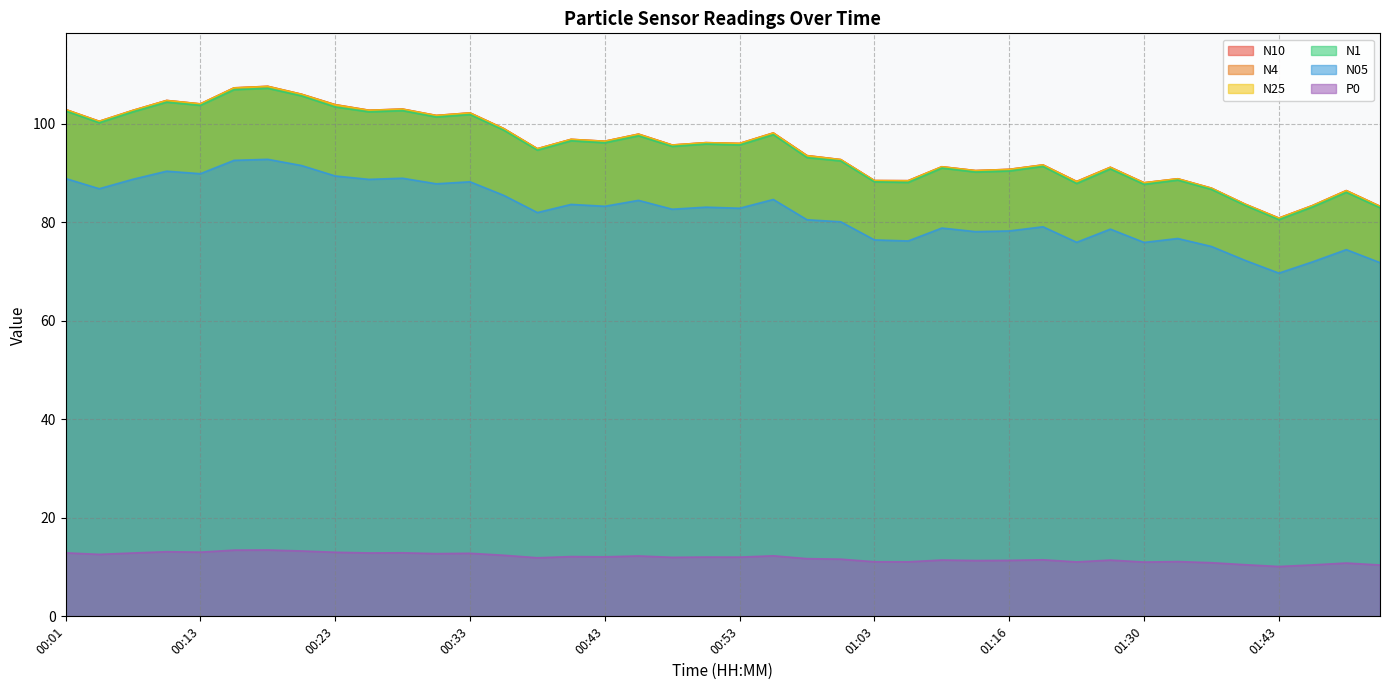

Reading left to right, transcribe all the data shown in this chart.

N25: 102.8	100.4	102.7	104.7	104.0	107.2	107.5	105.9	103.8	102.7	102.9	101.6	102.1	99.0	94.9	96.8	96.4	97.8	95.6	96.1	96.0	98.1	93.5	92.7	88.4	88.4	91.2	90.4	90.7	91.6	88.2	91.1	88.0	88.8	86.9	83.6	80.8	83.3	86.4	83.2
N10: 102.9	100.5	102.7	104.7	104.0	107.3	107.6	106.0	103.8	102.7	103.0	101.7	102.2	99.0	94.9	96.8	96.4	97.9	95.7	96.1	96.0	98.1	93.5	92.7	88.4	88.4	91.2	90.5	90.7	91.6	88.3	91.1	88.0	88.8	86.9	83.7	80.8	83.4	86.4	83.2
N4: 102.9	100.5	102.7	104.7	104.0	107.3	107.6	106.0	103.8	102.7	103.0	101.7	102.2	99.0	94.9	96.8	96.4	97.9	95.7	96.1	96.0	98.1	93.5	92.7	88.4	88.4	91.2	90.5	90.7	91.6	88.3	91.1	88.0	88.8	86.9	83.7	80.8	83.4	86.4	83.2
N1: 102.6	100.2	102.4	104.4	103.7	106.9	107.2	105.6	103.4	102.4	102.6	101.3	101.8	98.7	94.6	96.5	96.1	97.5	95.4	95.9	95.7	97.8	93.1	92.4	88.2	88.1	91.0	90.2	90.4	91.3	87.8	90.8	87.7	88.5	86.7	83.4	80.5	83.1	86.1	82.9
N05: 88.9	86.8	88.7	90.3	89.8	92.5	92.8	91.5	89.4	88.7	88.9	87.8	88.2	85.5	82.0	83.6	83.2	84.4	82.6	83.0	82.8	84.6	80.5	80.1	76.4	76.2	78.8	78.1	78.2	79.1	75.9	78.6	75.9	76.7	75.1	72.2	69.7	72.0	74.4	71.8
P0: 12.9	12.6	12.9	13.1	13.0	13.4	13.5	13.3	13.0	12.9	12.9	12.7	12.8	12.4	11.9	12.1	12.1	12.3	12.0	12.0	12.0	12.3	11.7	11.6	11.1	11.1	11.4	11.3	11.4	11.5	11.1	11.4	11.0	11.1	10.9	10.5	10.1	10.4	10.8	10.4